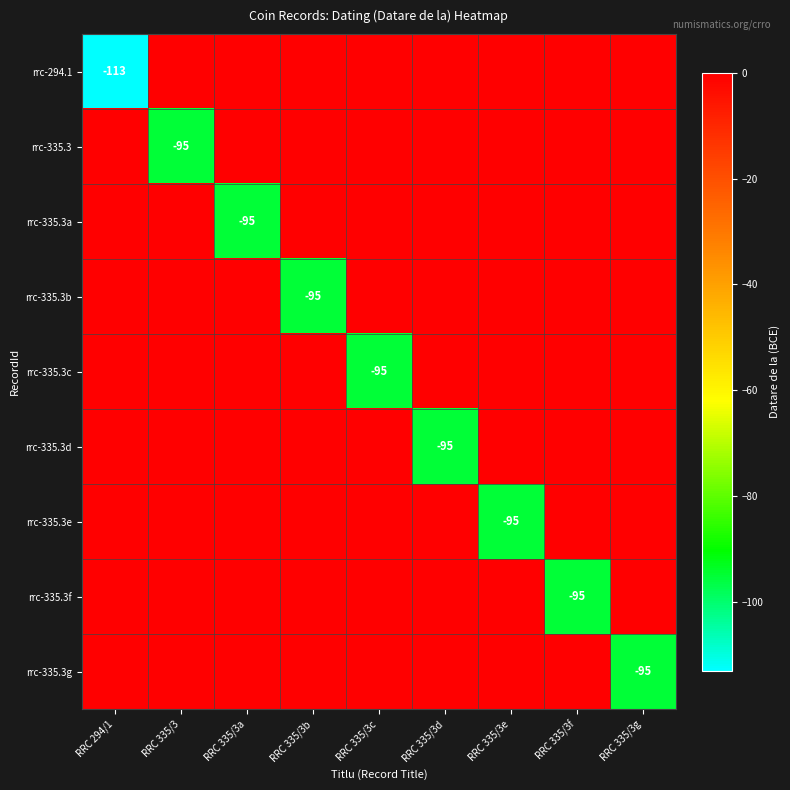

The rrc-294.1 series shows -75 at RRC 294/1. True or false?

False